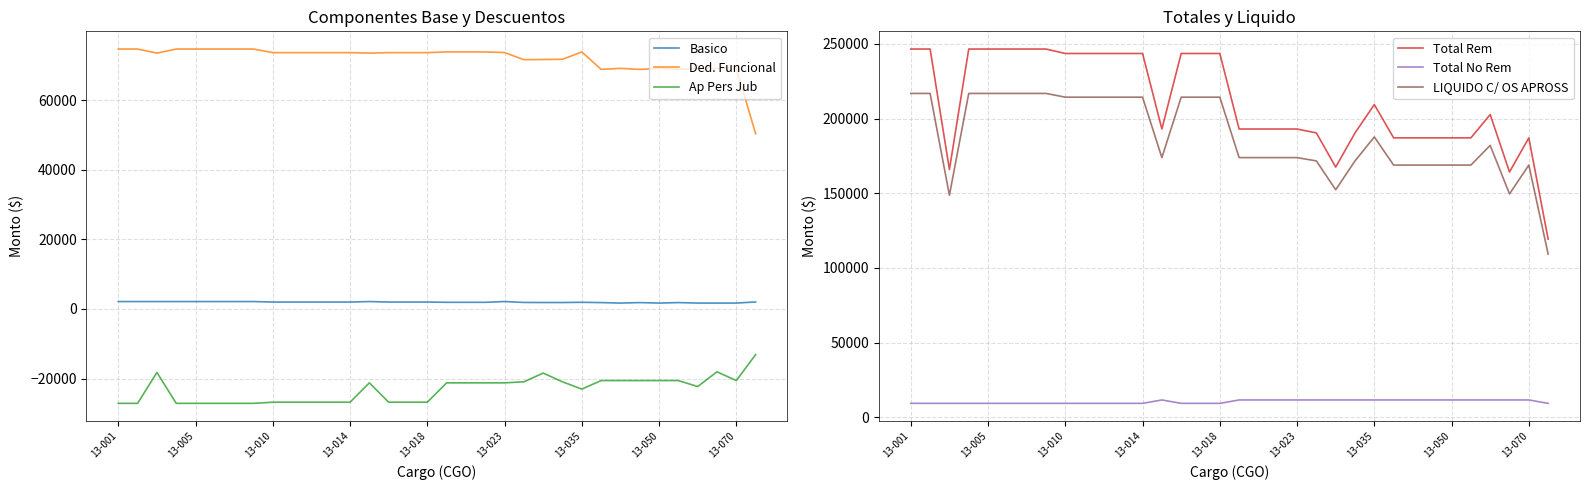

True or false: Ded. Funcional and Basico intersect in this chart.

False